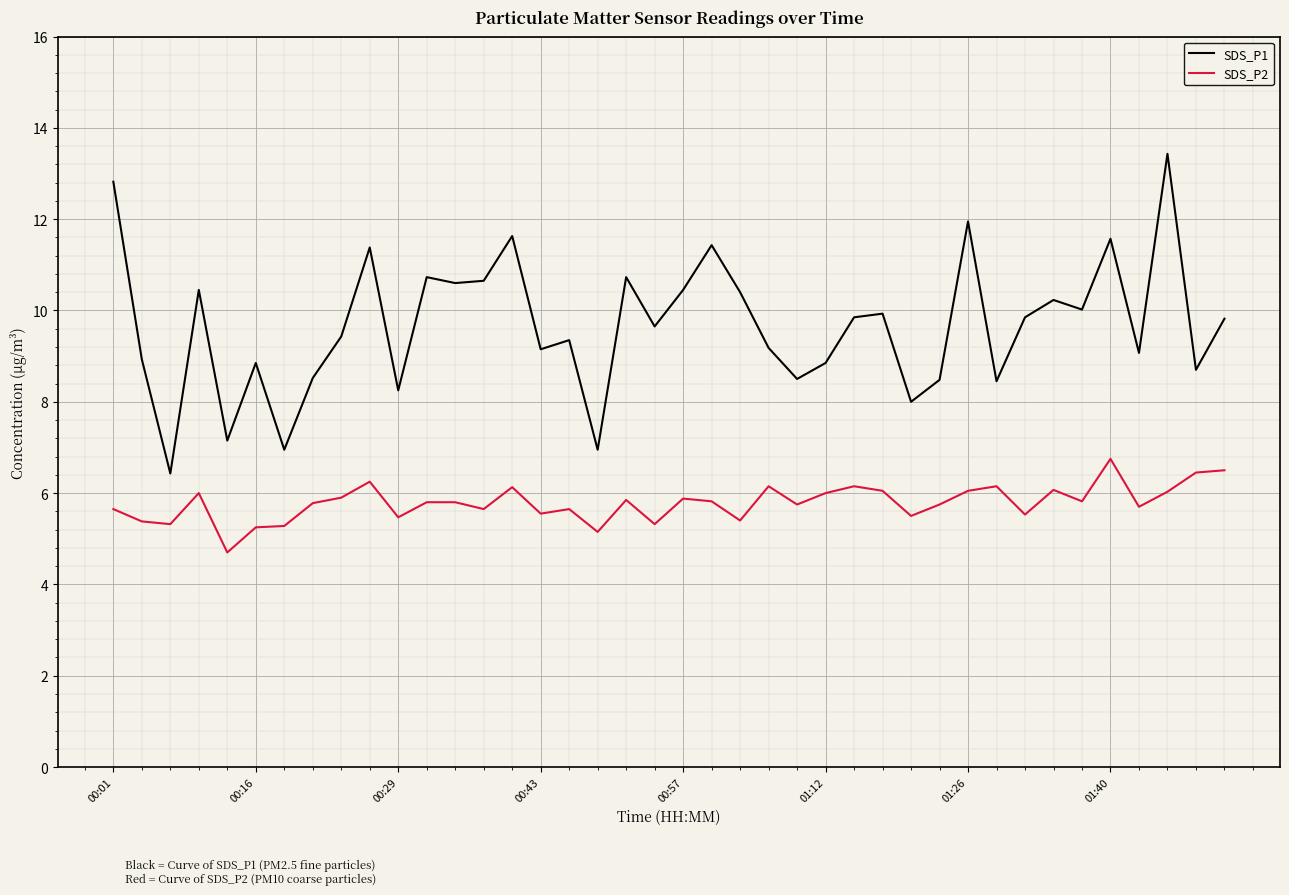

What are all the series names shown in the legend?

SDS_P1, SDS_P2